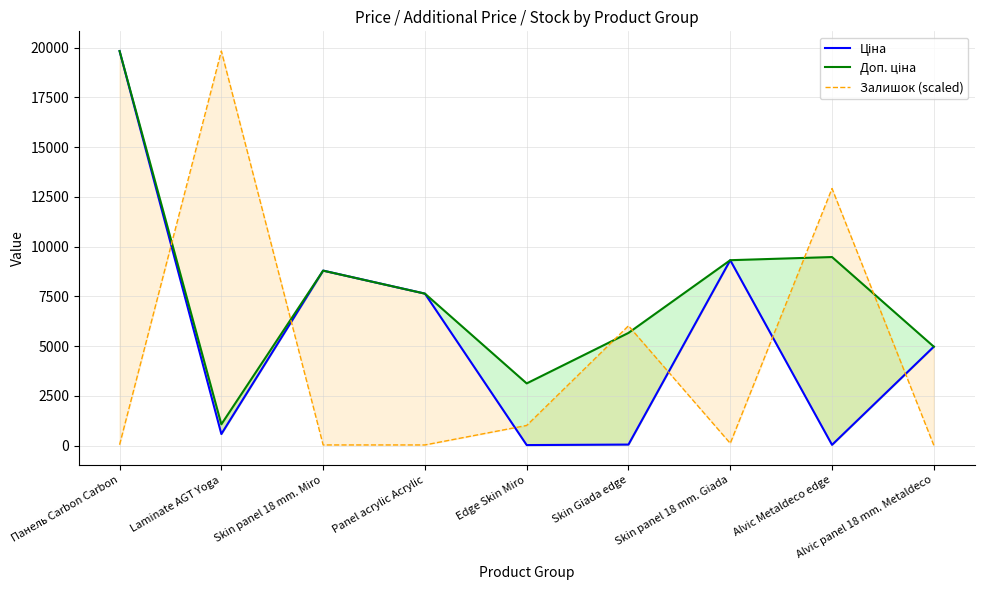

Reading left to right, list all the values displayed in this chart.

Ціна: 19831.1	586.0	8797.6	7641.9	31.3	56.7	9321.4	42.1	4975.7
Доп. ціна: 19831.1	1074.5	8797.6	7641.9	3130.0	5667.0	9321.4	9480.0	4976.0
Залишок (scaled): 47.8	19831.1	37.6	37.6	1017.7	6024.1	119.5	12922.5	20.5